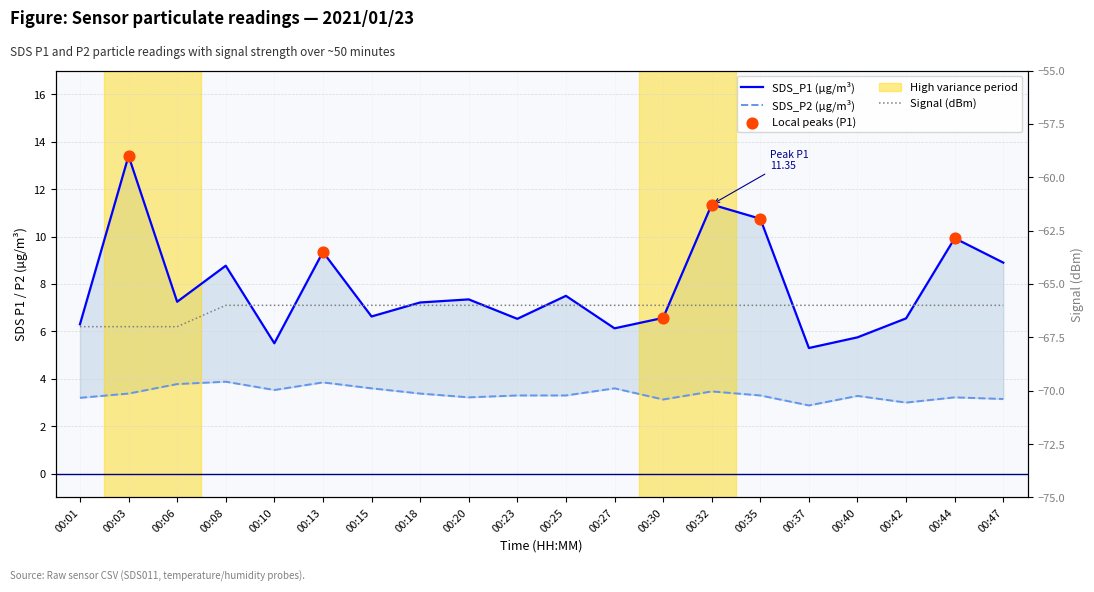

At how many categories does at least one series exceed -14?

20